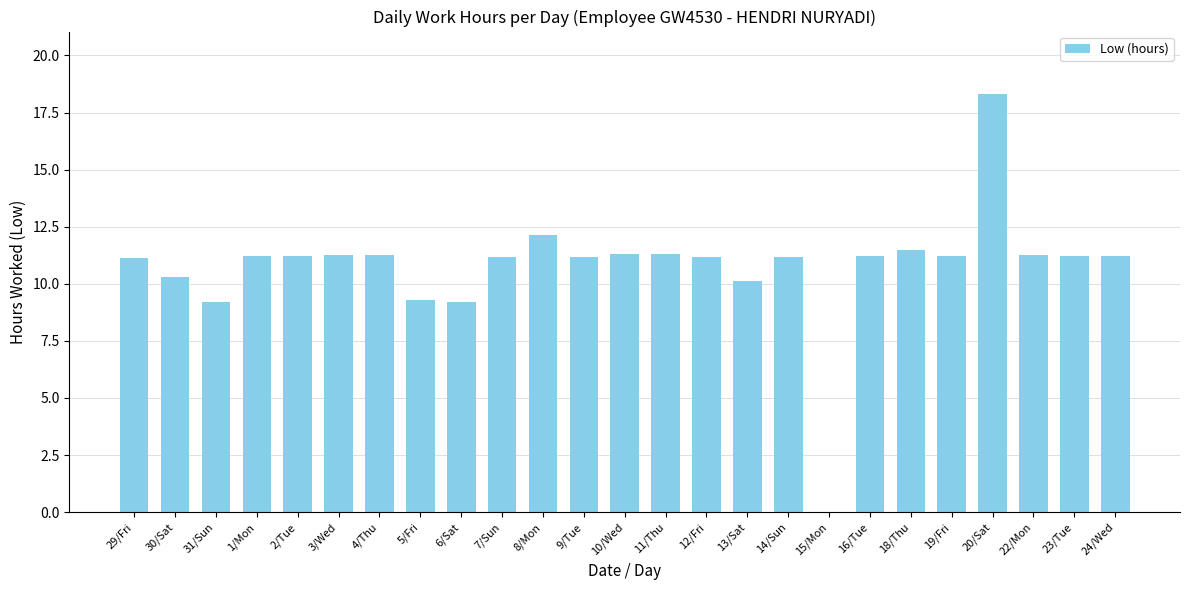

The chart shows a value of 18.3 at 20/Sat. True or false?

True